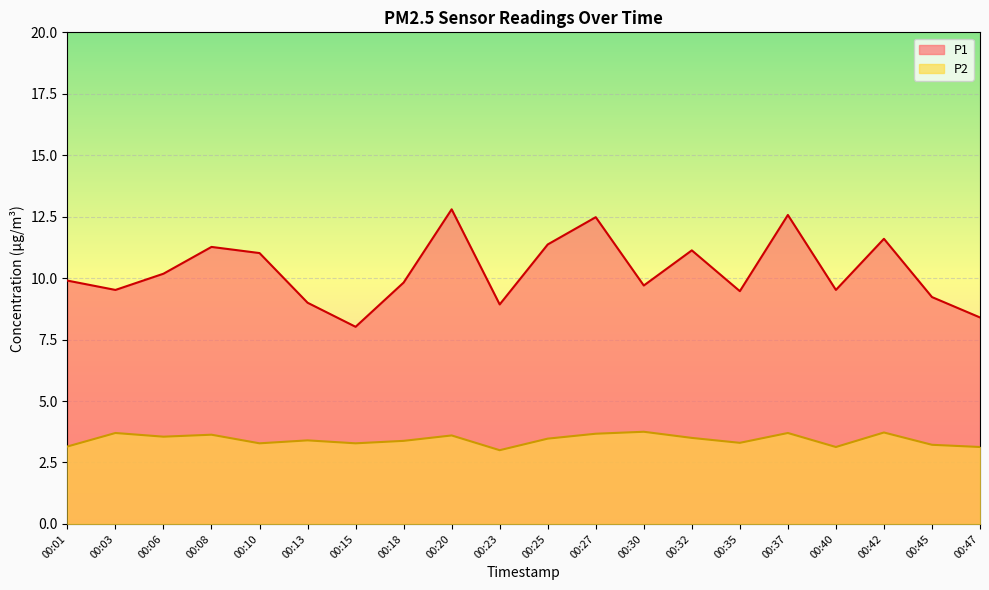

What is the value of the P2 point at the 13th from the left?

3.8